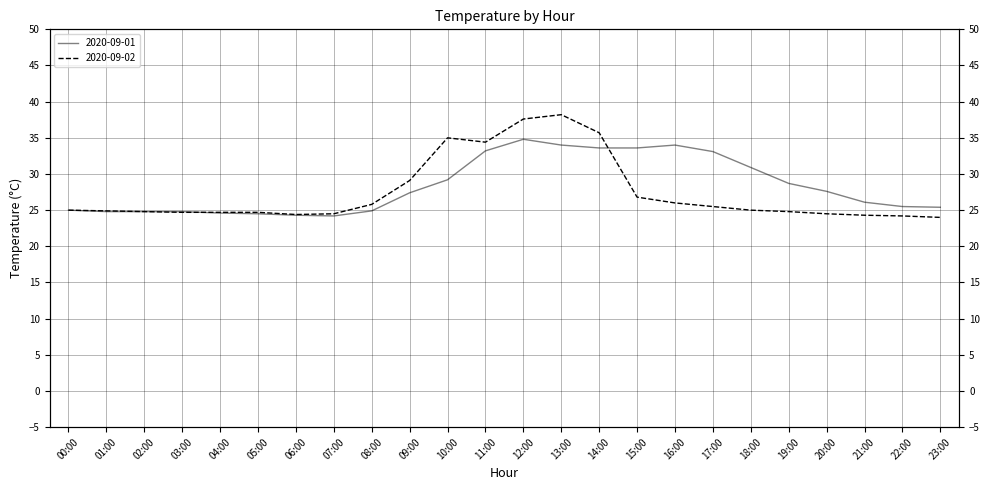

Read the 2020-09-02 value at 05:00.

24.7